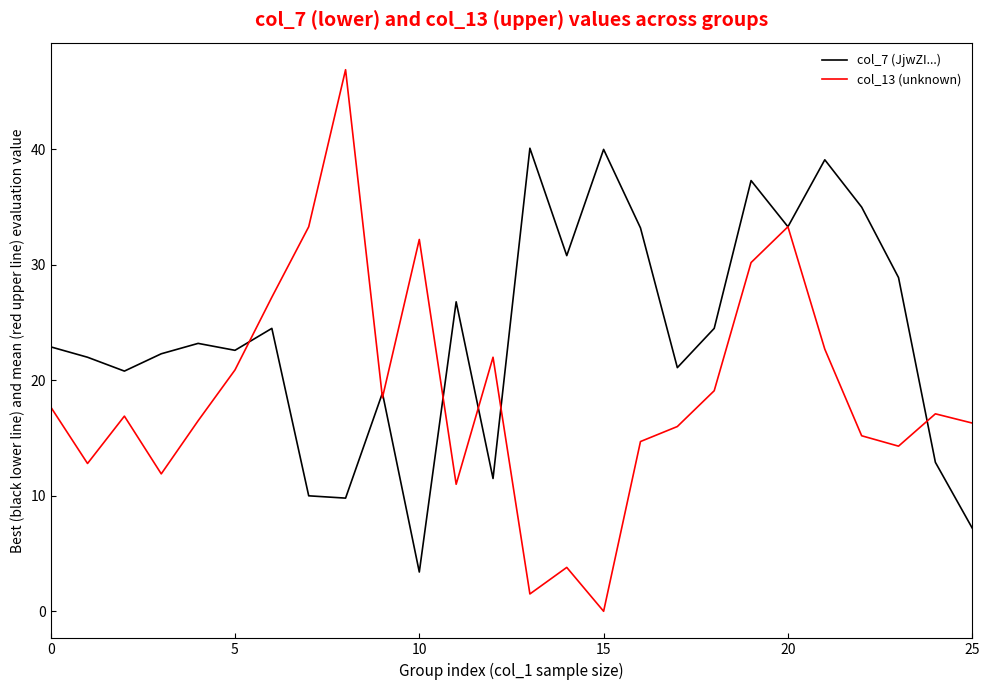

What are all the series names shown in the legend?

col_7 (JjwZI...), col_13 (unknown)